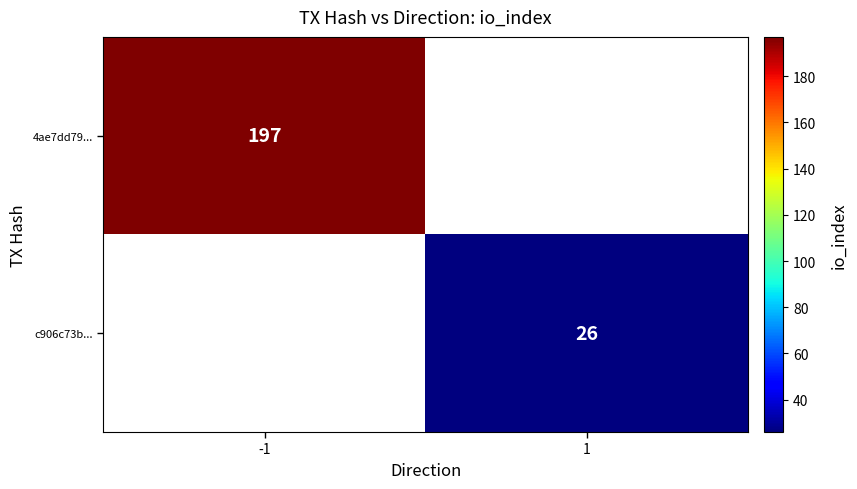

The c906c73b... series shows 26 at 1. True or false?

True